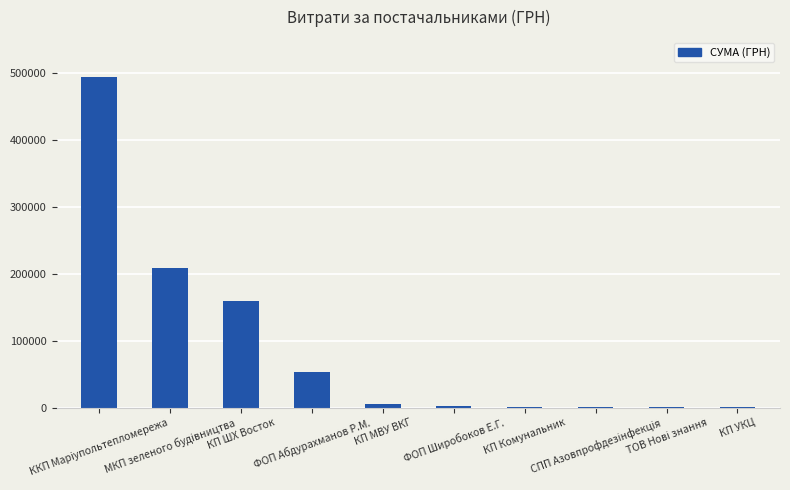

What is the greatest value displayed?

493638.5